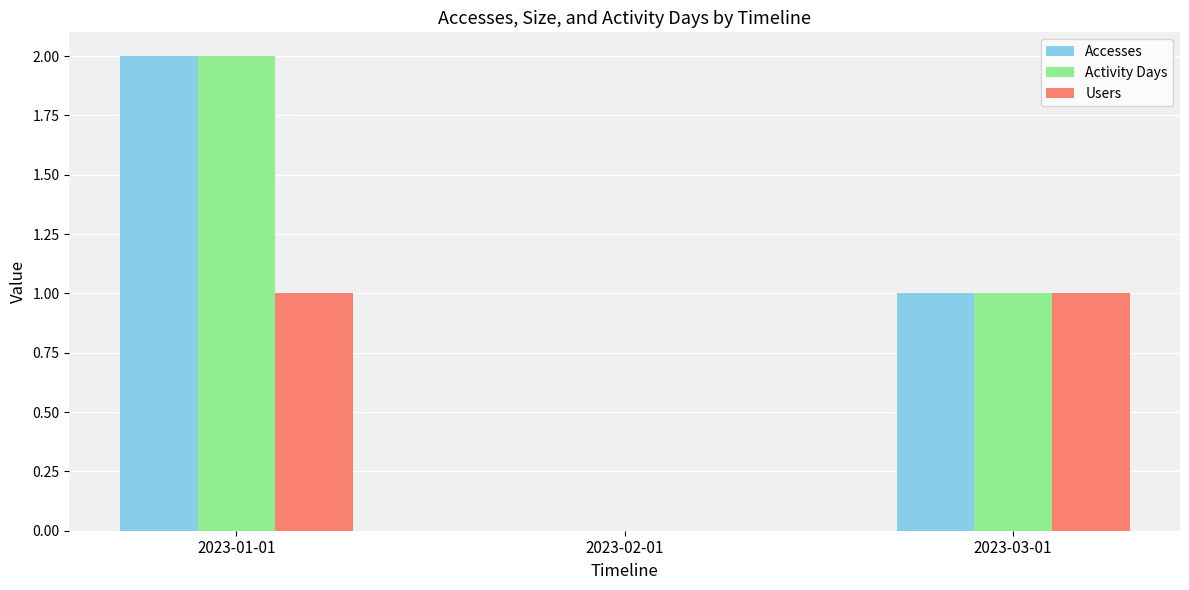

Which category has the highest value across all series?

2023-01-01